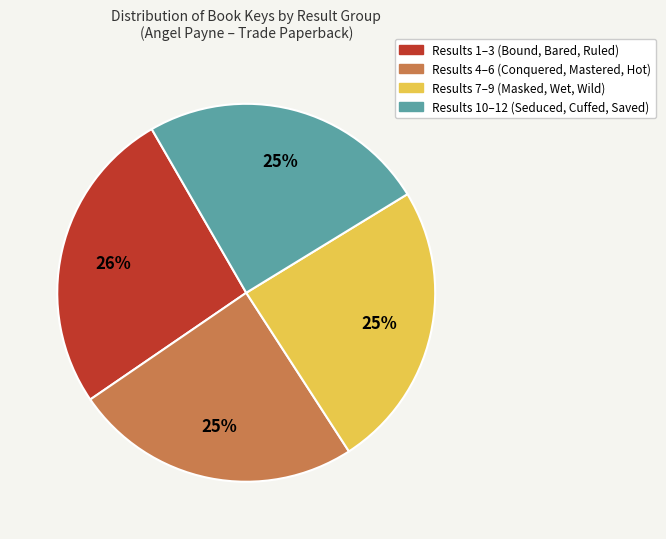

To the nearest percent, what is the average slice percentage?

25%